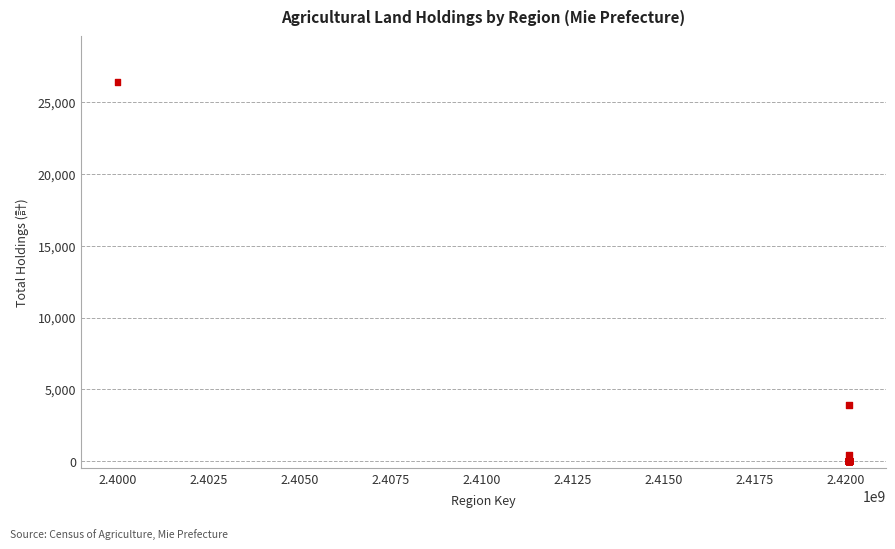

What Y value in the scatter plot is closest to 13213?

3884